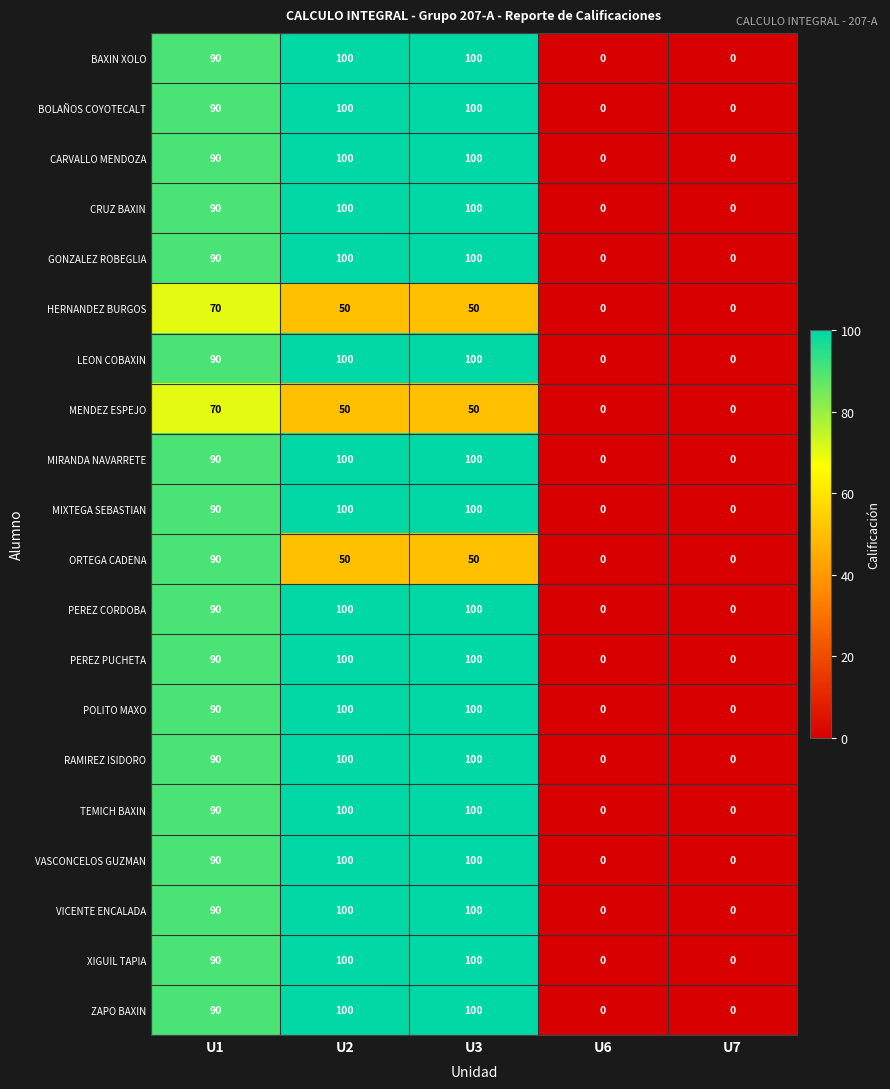

Count the MIXTEGA SEBASTIAN values in the range 0 to 100.

5